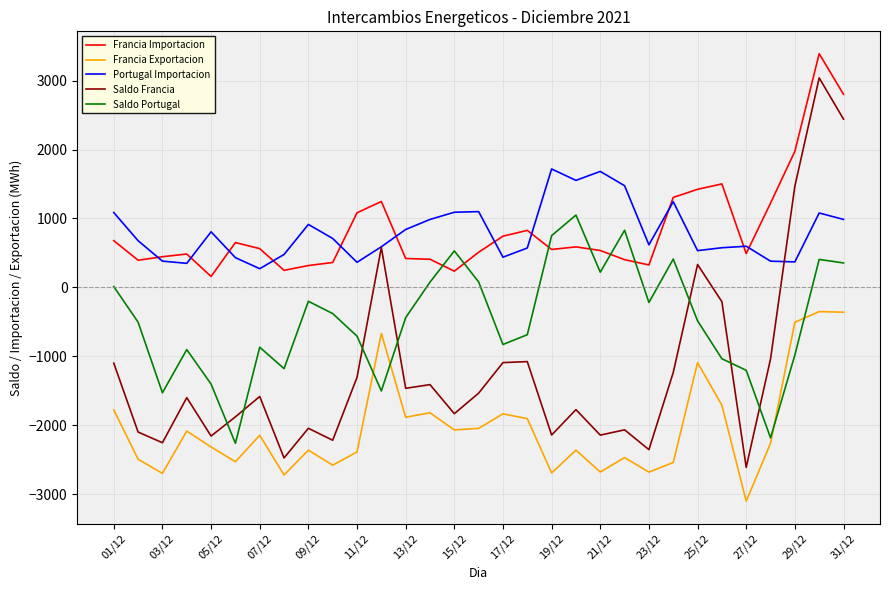

How many intersections are there between Portugal Importacion and Francia Importacion?

11